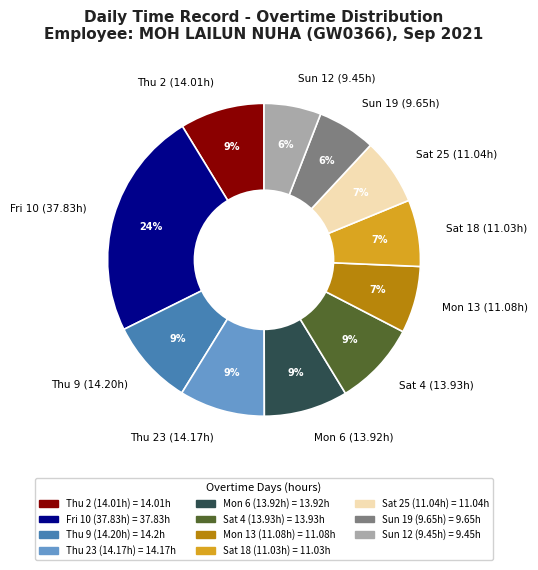

Which category has the biggest portion of the pie?

Fri 10 (37.83h)